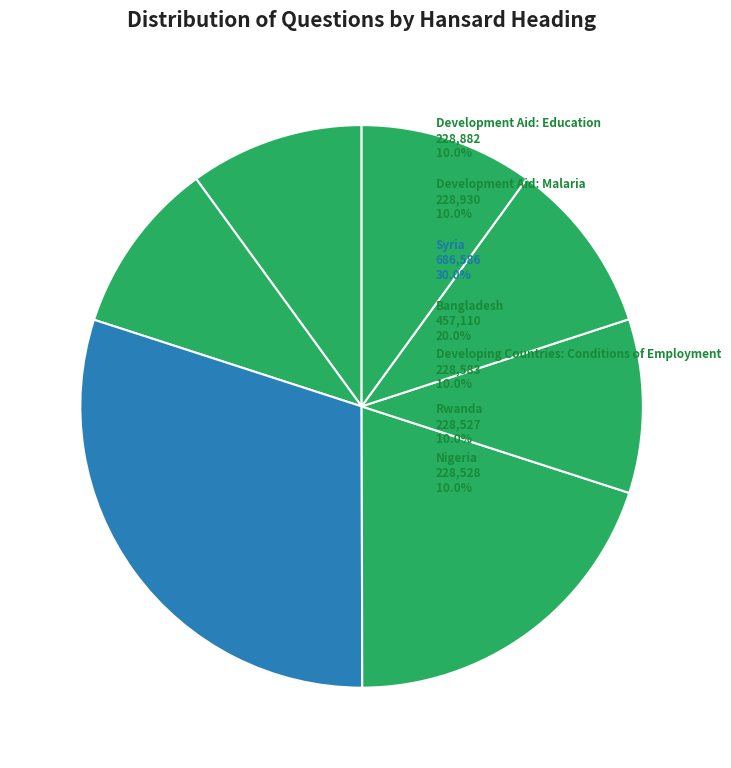

How many segments does this pie chart have?

7